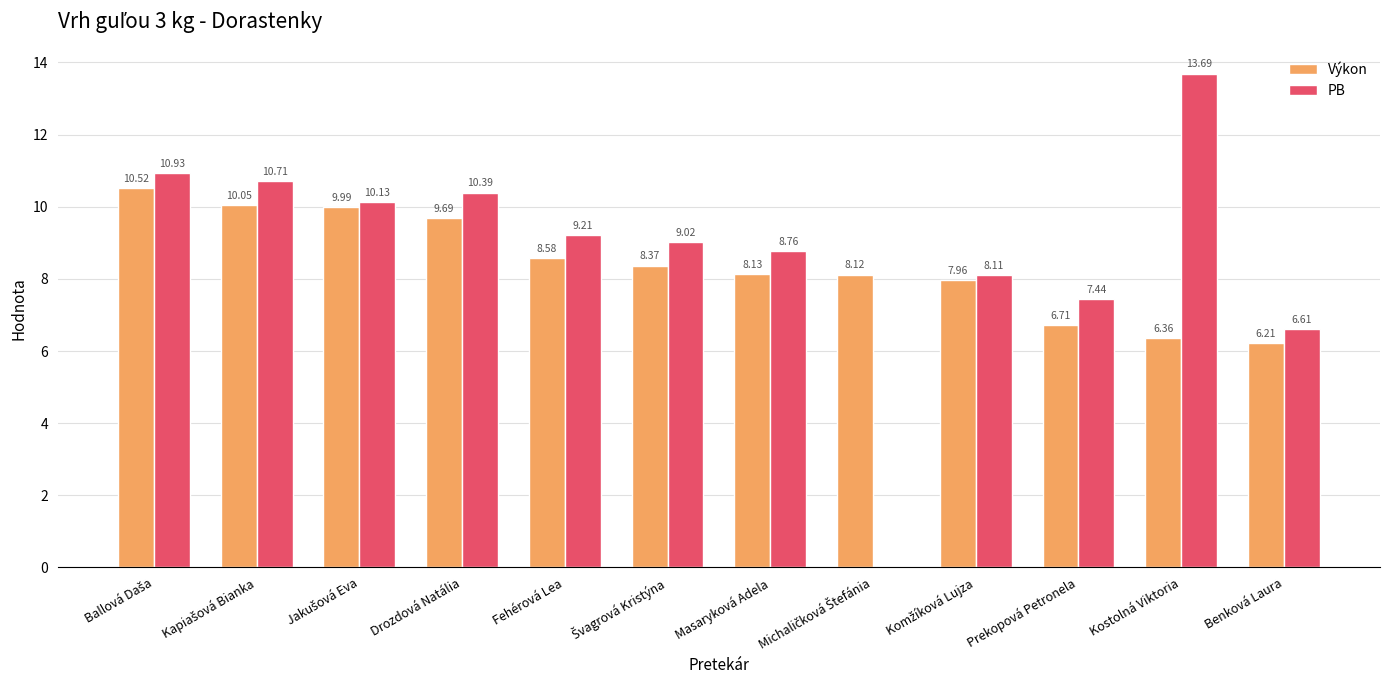

What is the greatest value displayed?

13.7